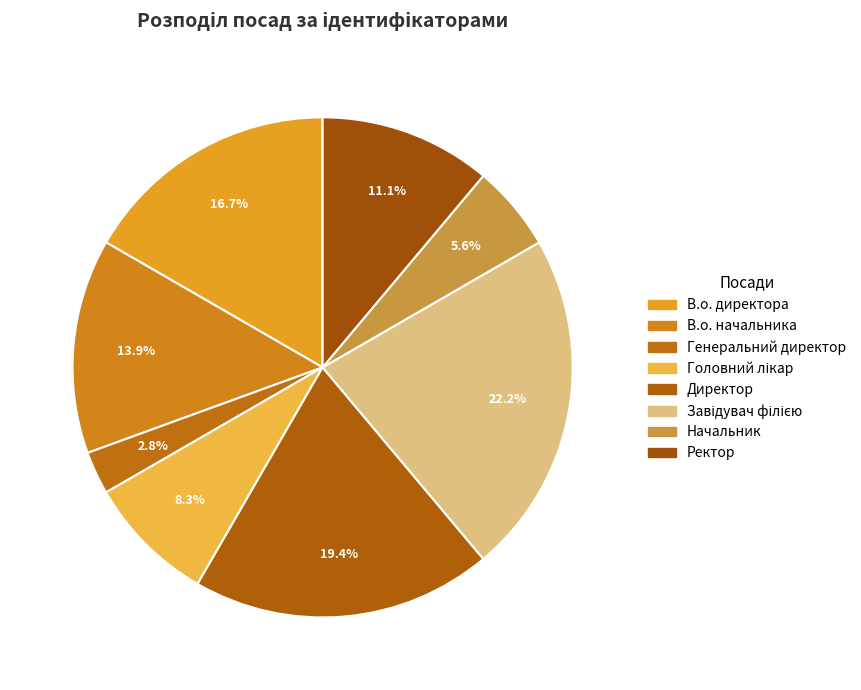

Rank the categories by value from lowest to highest.

Генеральний директор, Начальник, Головний лікар, Ректор, В.о. начальника, В.о. директора, Директор, Завідувач філією